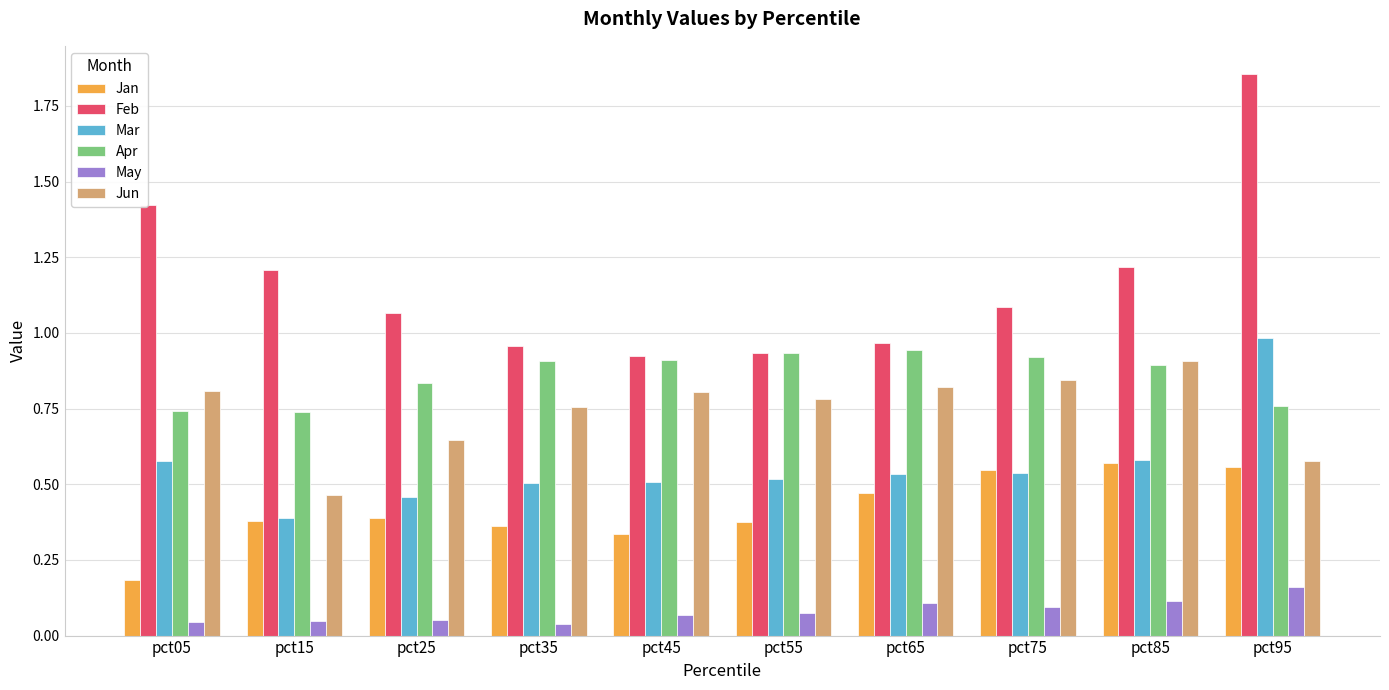

At which label is Jun closest to 0?

pct15